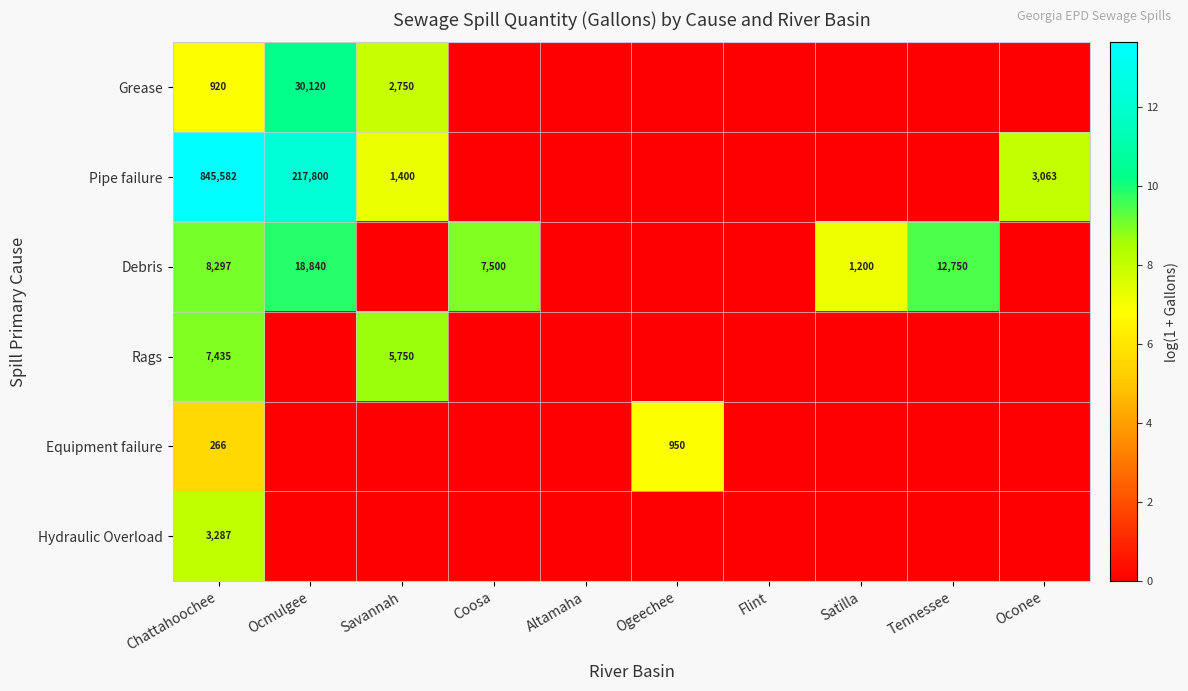

The Grease series shows 30120 at Ocmulgee. True or false?

True